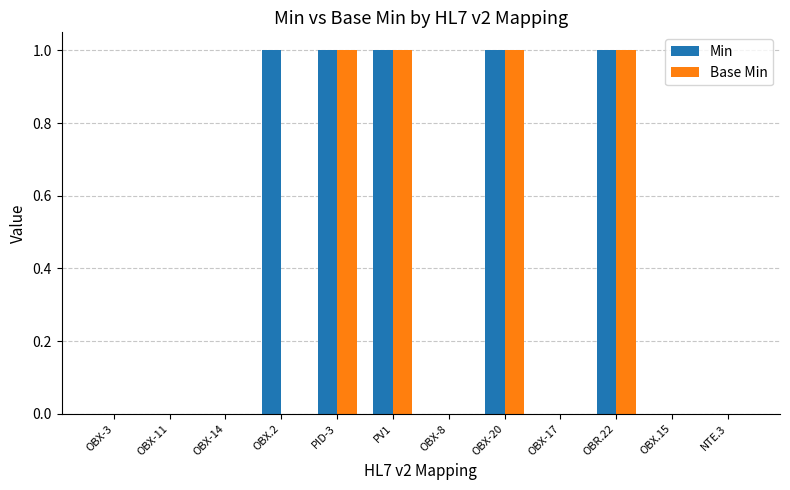

True or false: Base Min has a value of 0 at OBX-17.

True